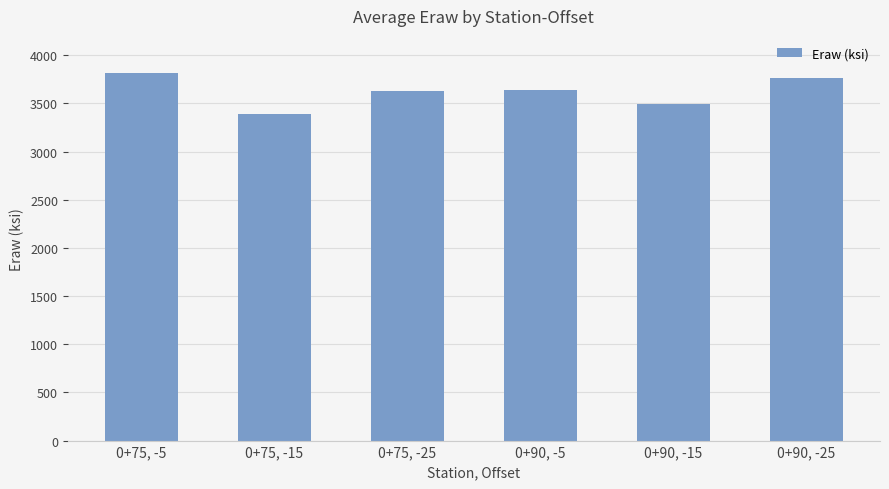

What is the difference between the second highest and second lowest values?

264